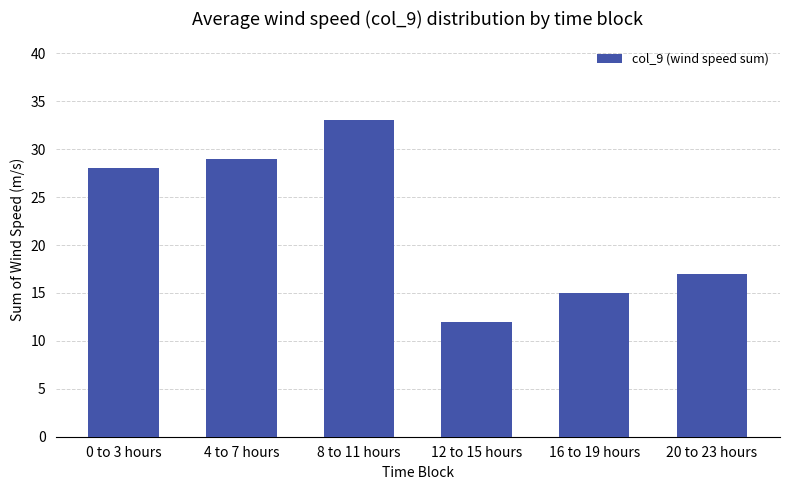

What is the maximum value shown in the chart?

33